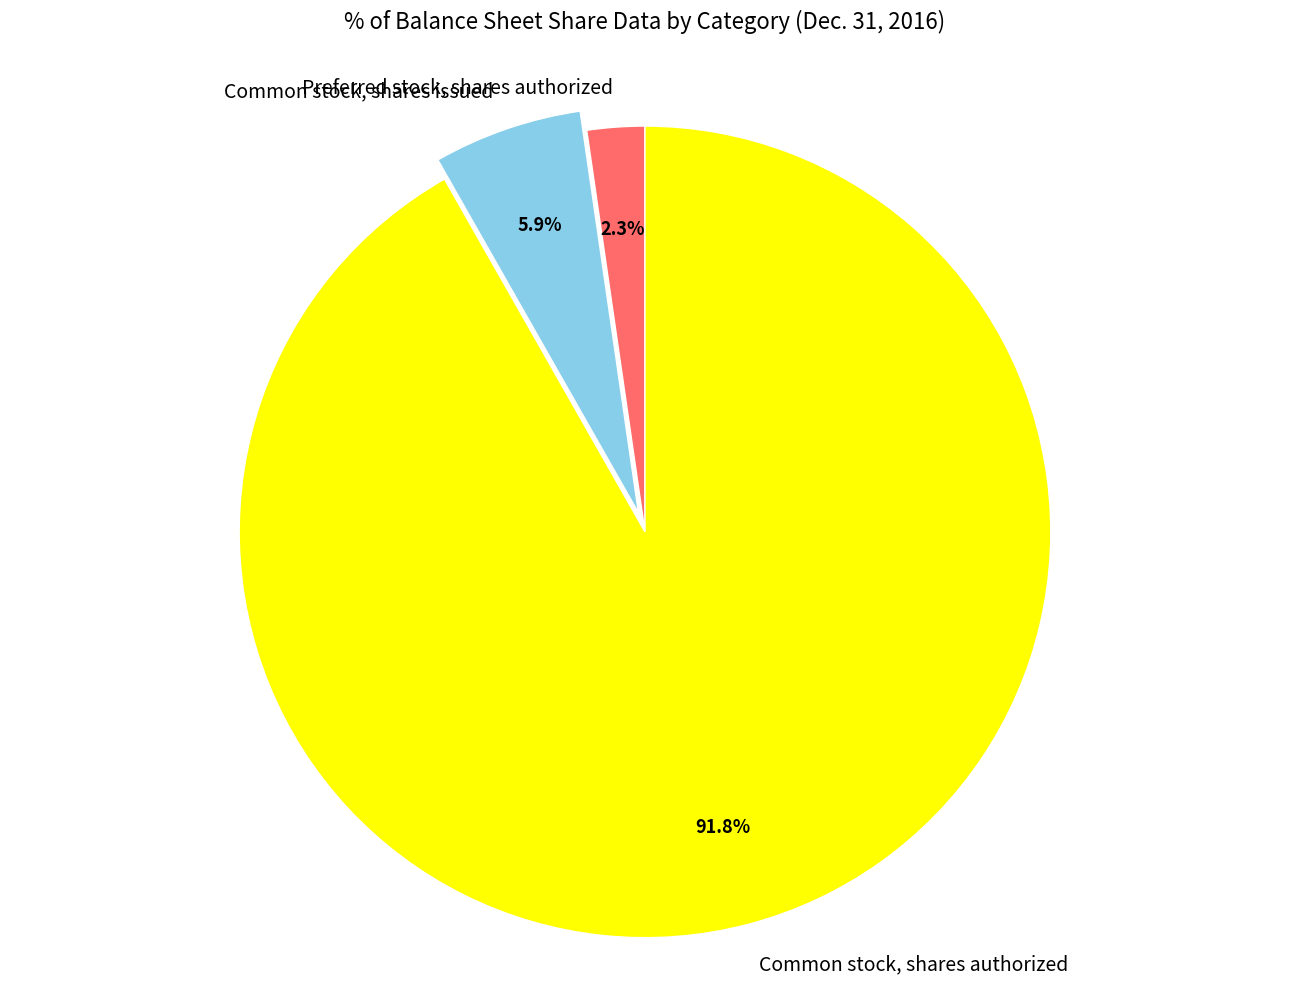

How much of the chart is everything except Common stock, shares authorized?

8.2%